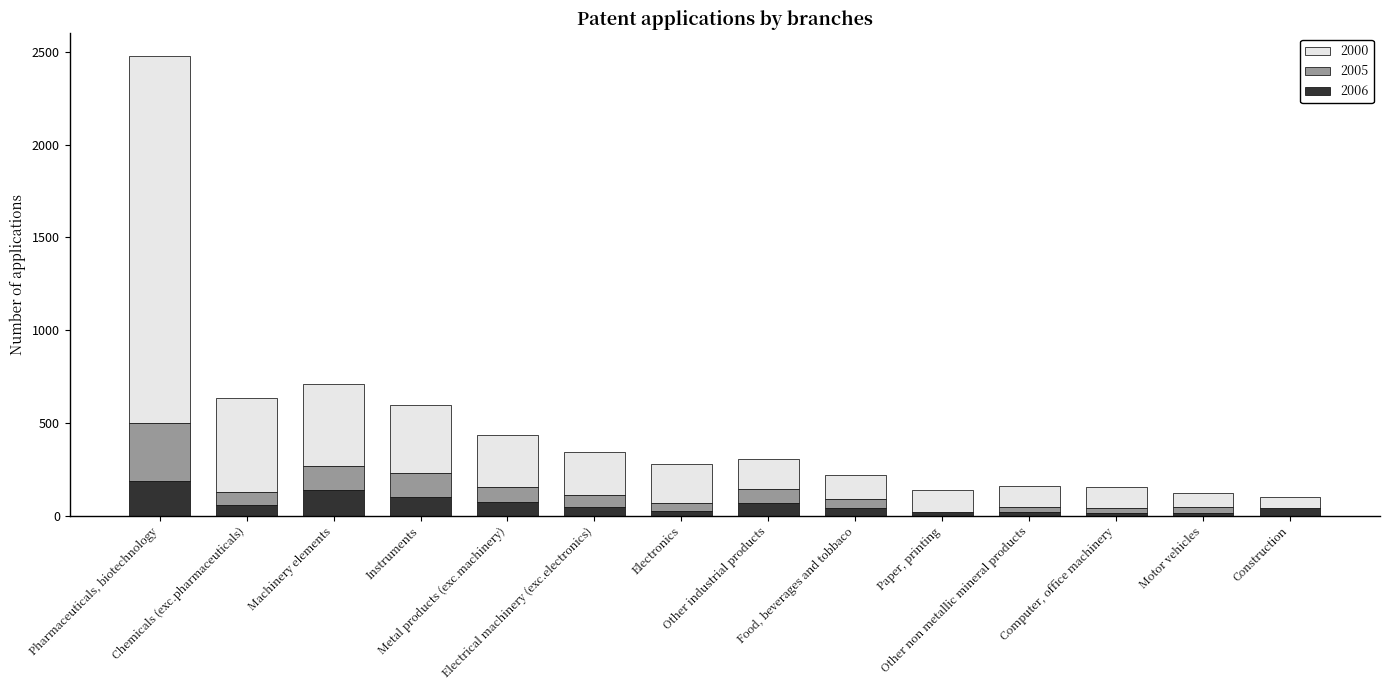

What is the highest value of the 2006 series?

188